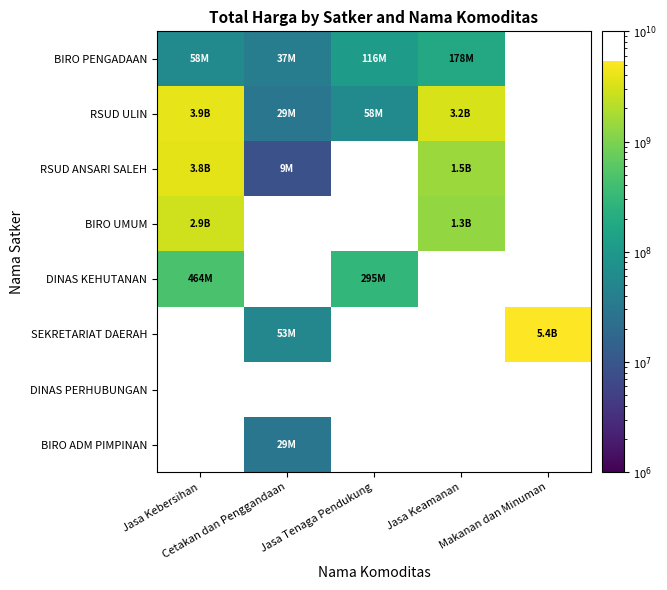

The RSUD ANSARI SALEH series shows 815999605.6 at Jasa Keamanan. True or false?

False